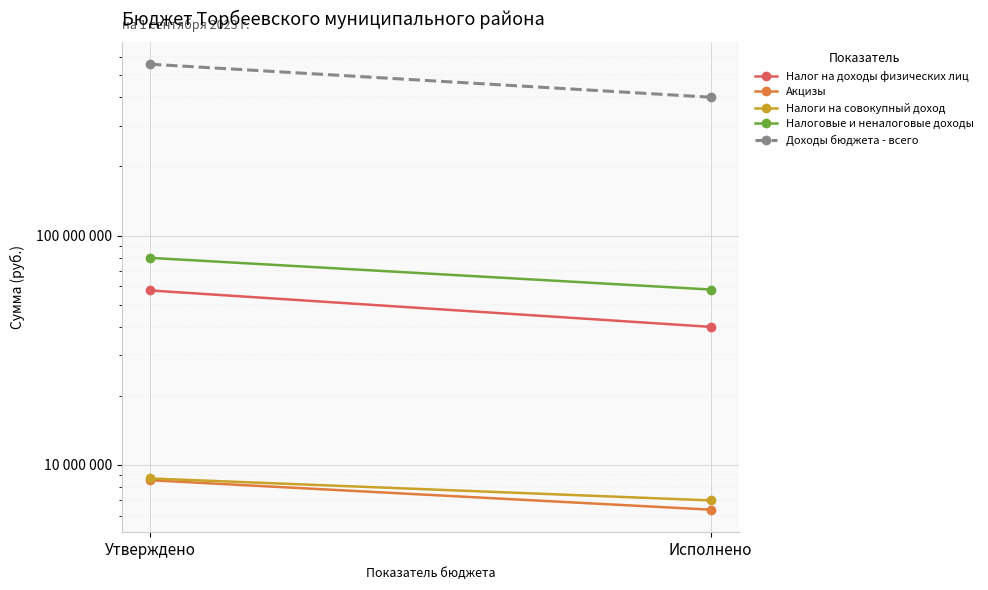

At which label is Налоговые и неналоговые доходы closest to 69033259?

Исполнено